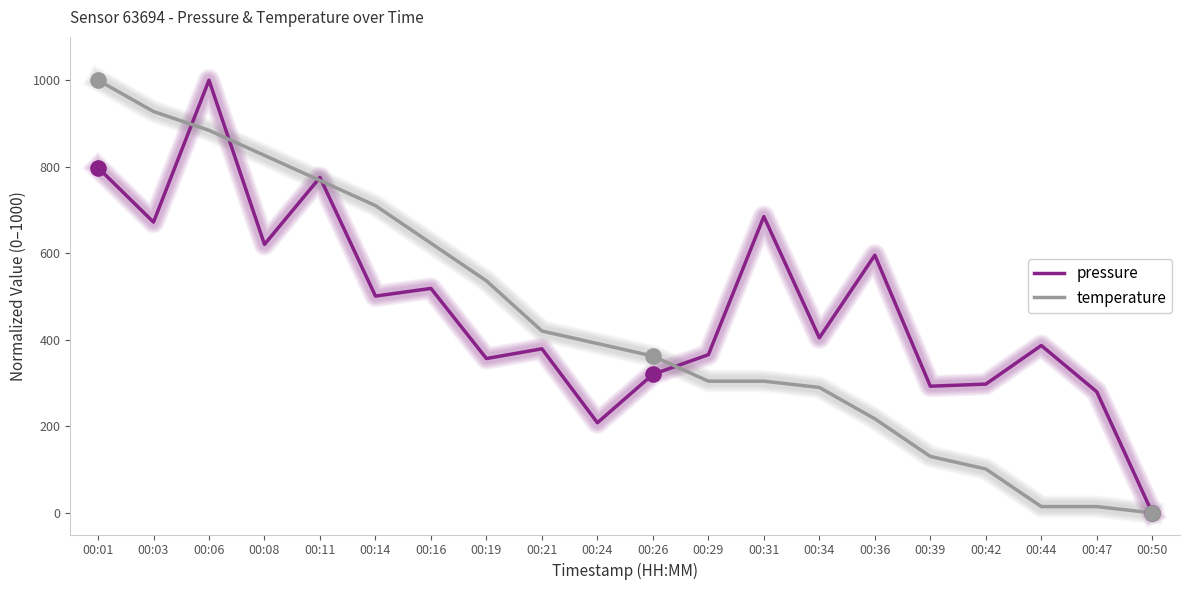

What is the total value across all series at 00:42?

399.0